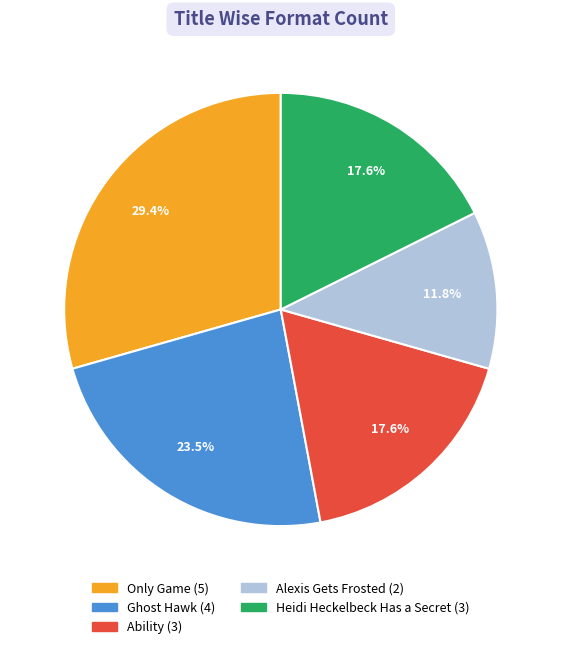

To the nearest percent, what is the combined percentage of Heidi Heckelbeck Has a Secret and Alexis Gets Frosted?

29%